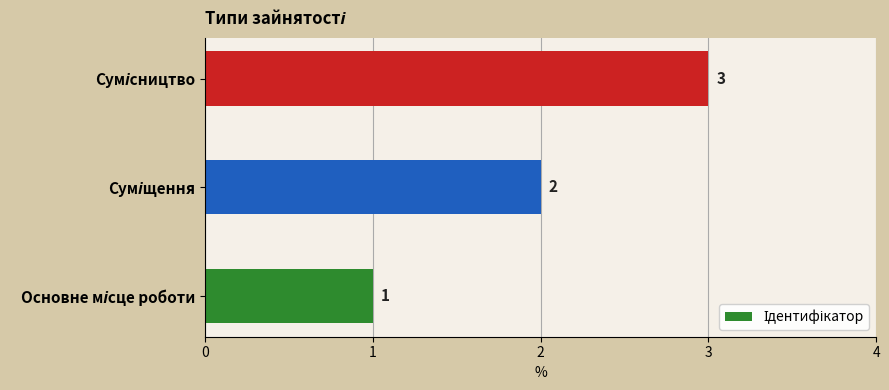

What is the maximum value shown in the chart?

3